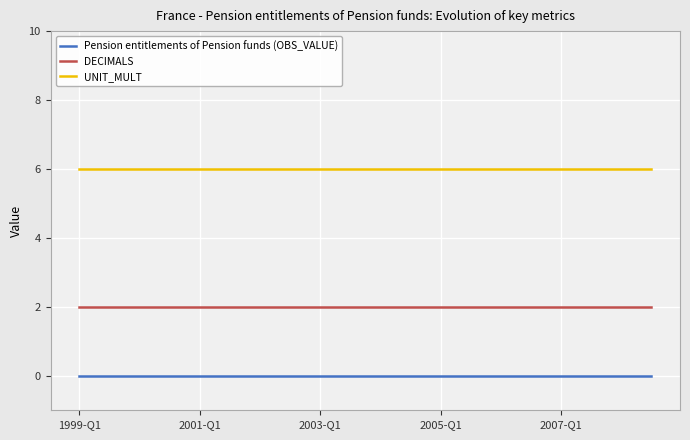

Rank the series by their maximum value, from lowest to highest.

Pension entitlements of Pension funds (OBS_VALUE), DECIMALS, UNIT_MULT